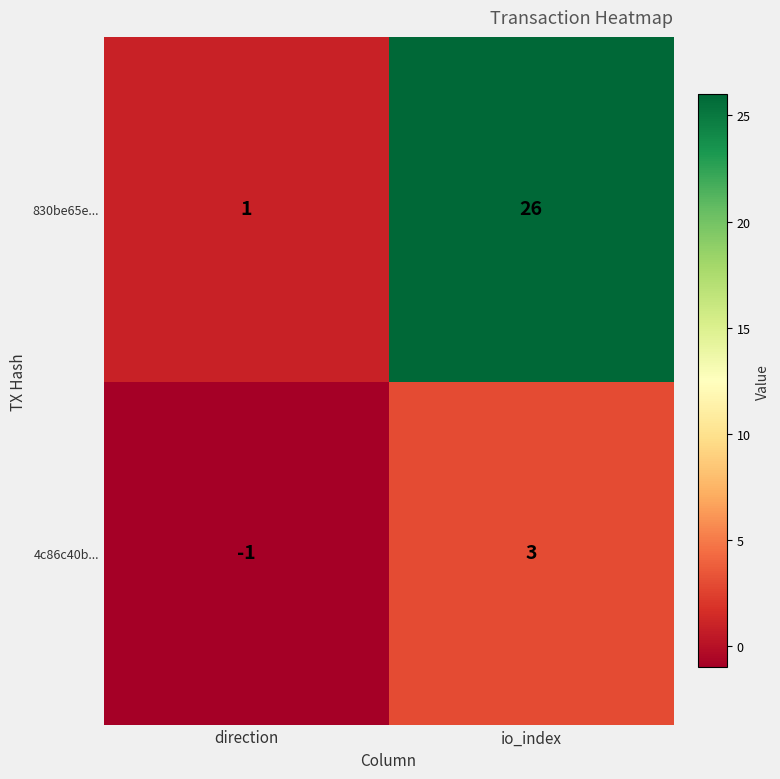

What is the difference between the maximum and minimum values in the 4c86c40b... series?

4